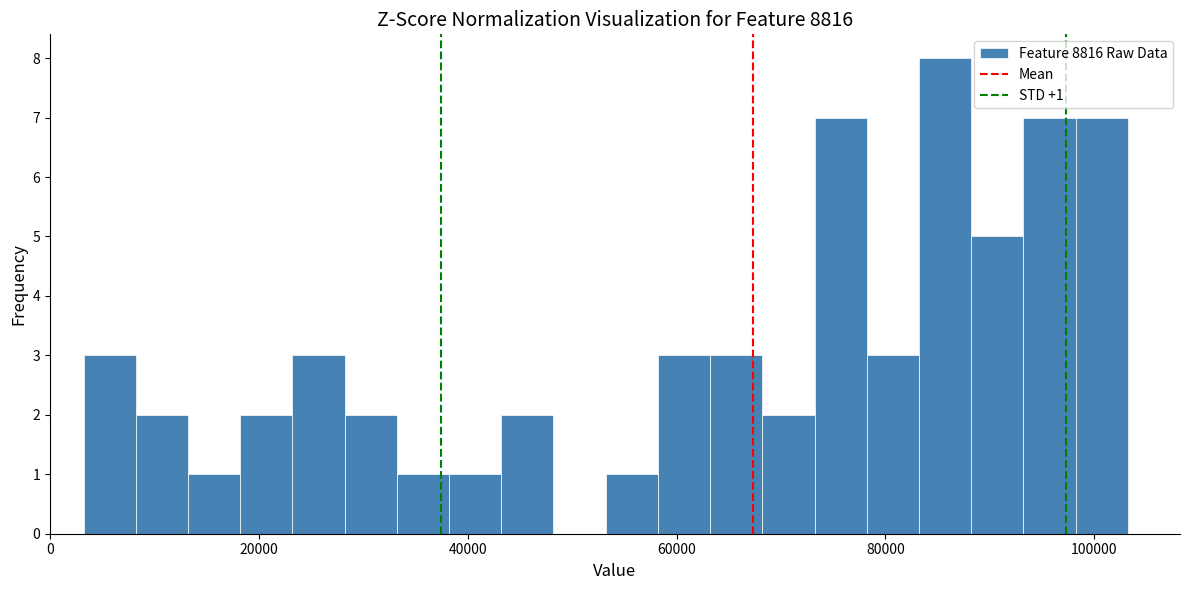

Around what value on the x-axis is the tallest bar? Give the approximate position of its centre, as read against the axis.

86000